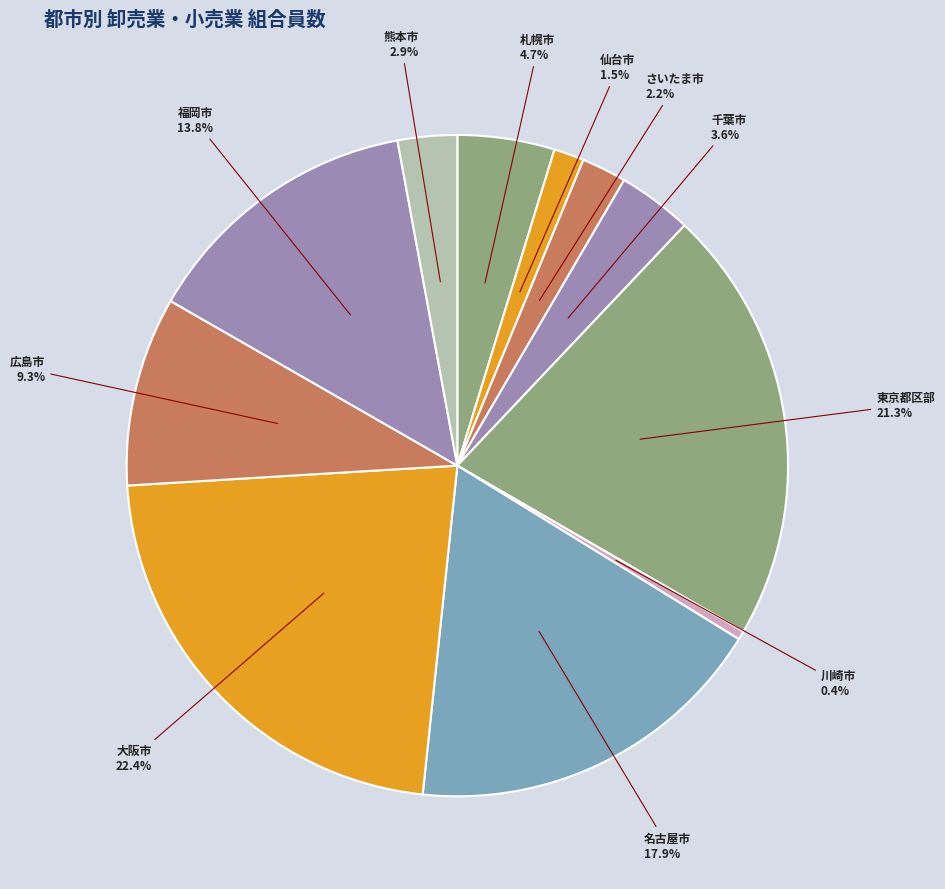

Is the sum of 福岡市 and 東京都区部 greater than half?

No